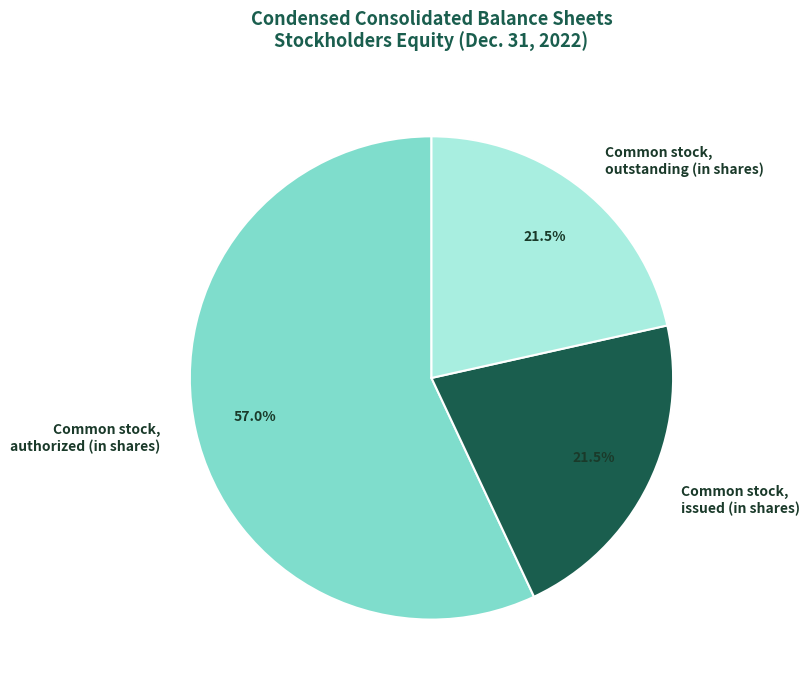

Which has a higher value, Common stock, issued (in shares) or Common stock, authorized (in shares)?

Common stock, authorized (in shares)